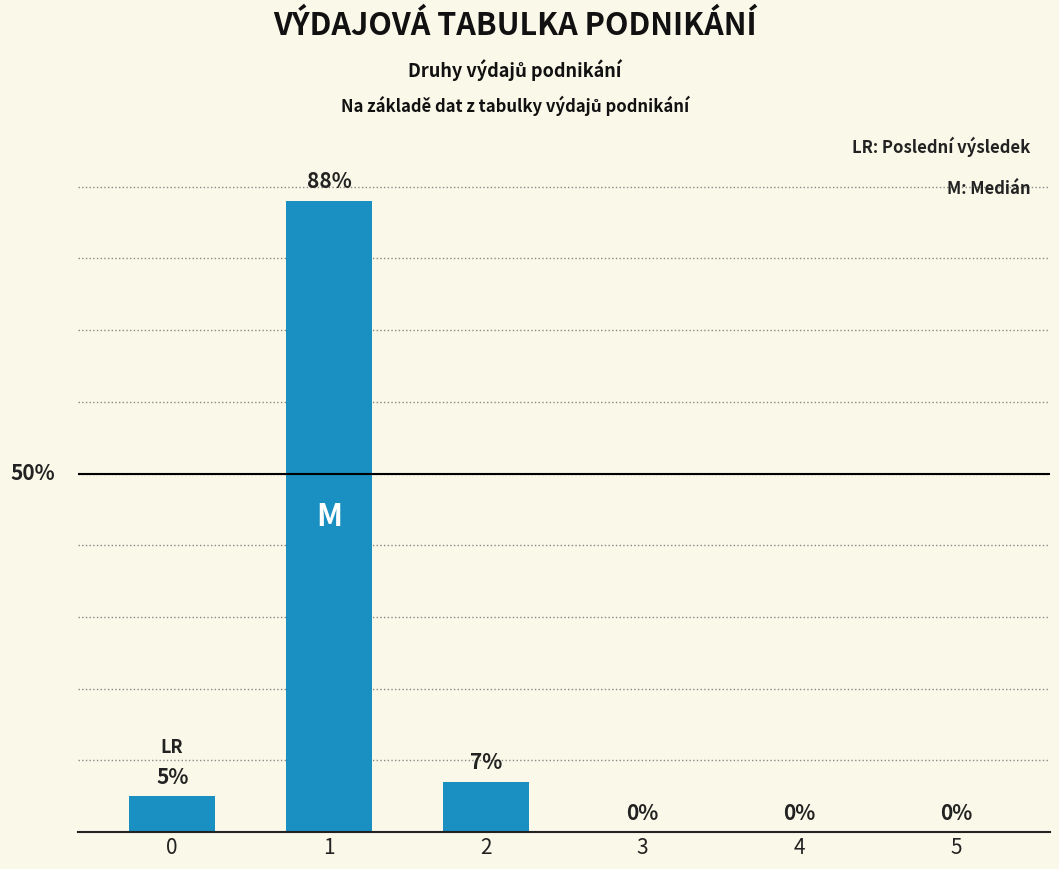

Does the chart contain stacked bars?

No